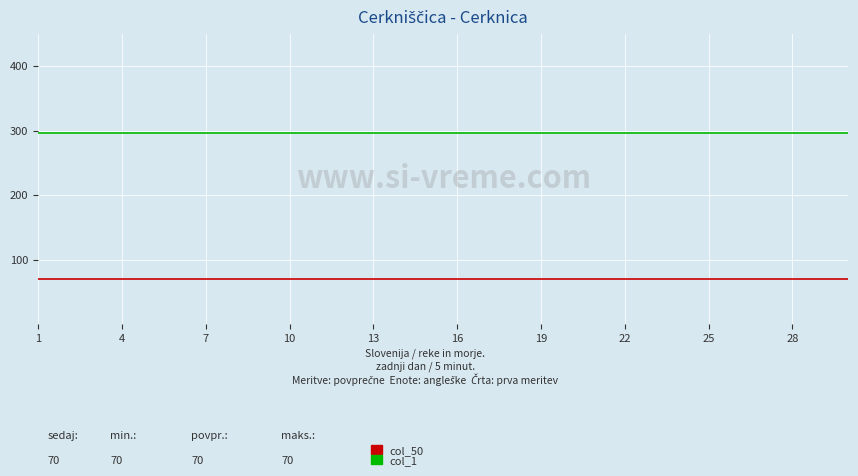

What is the minimum value shown in the chart?

70